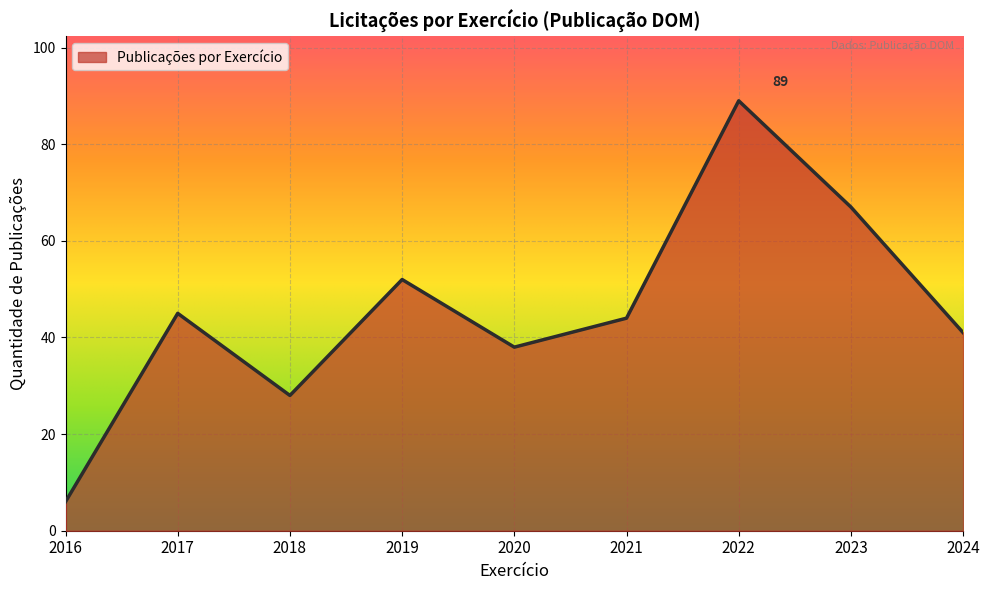

True or false: the data has more than 2 interior local peaks.

True